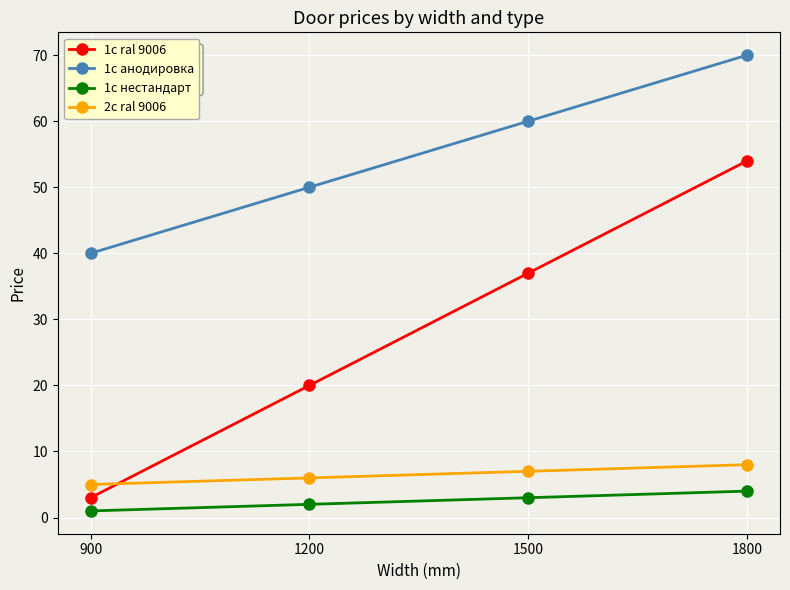

Count the number of data series in this chart.

4